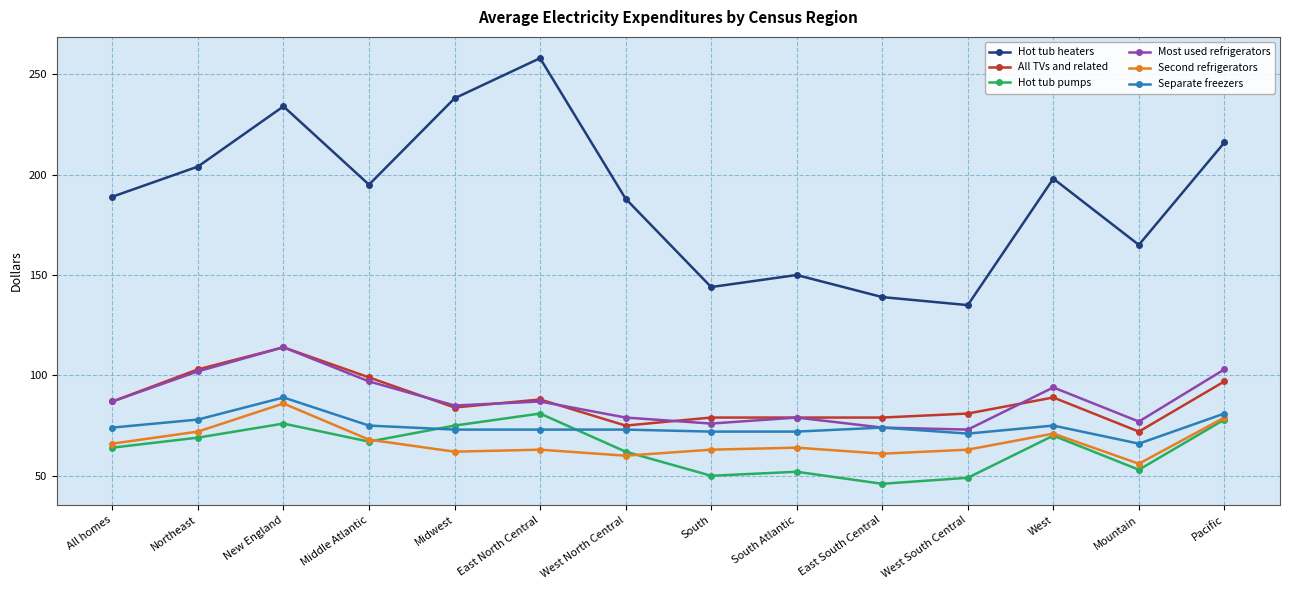

What is the label of the 11th point from the left?

West South Central